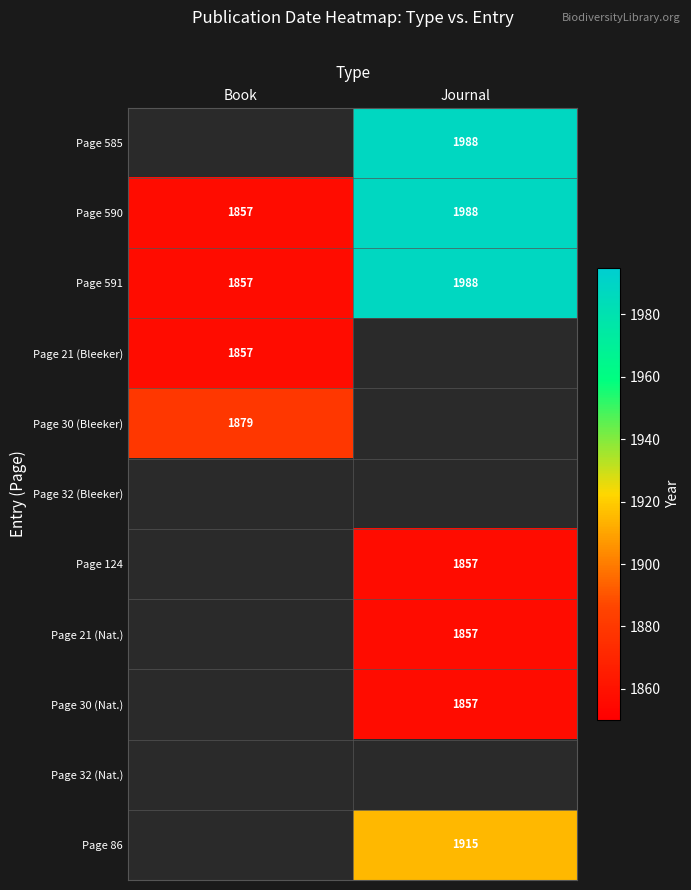

What is the lowest value of the Page 590 series?

1857